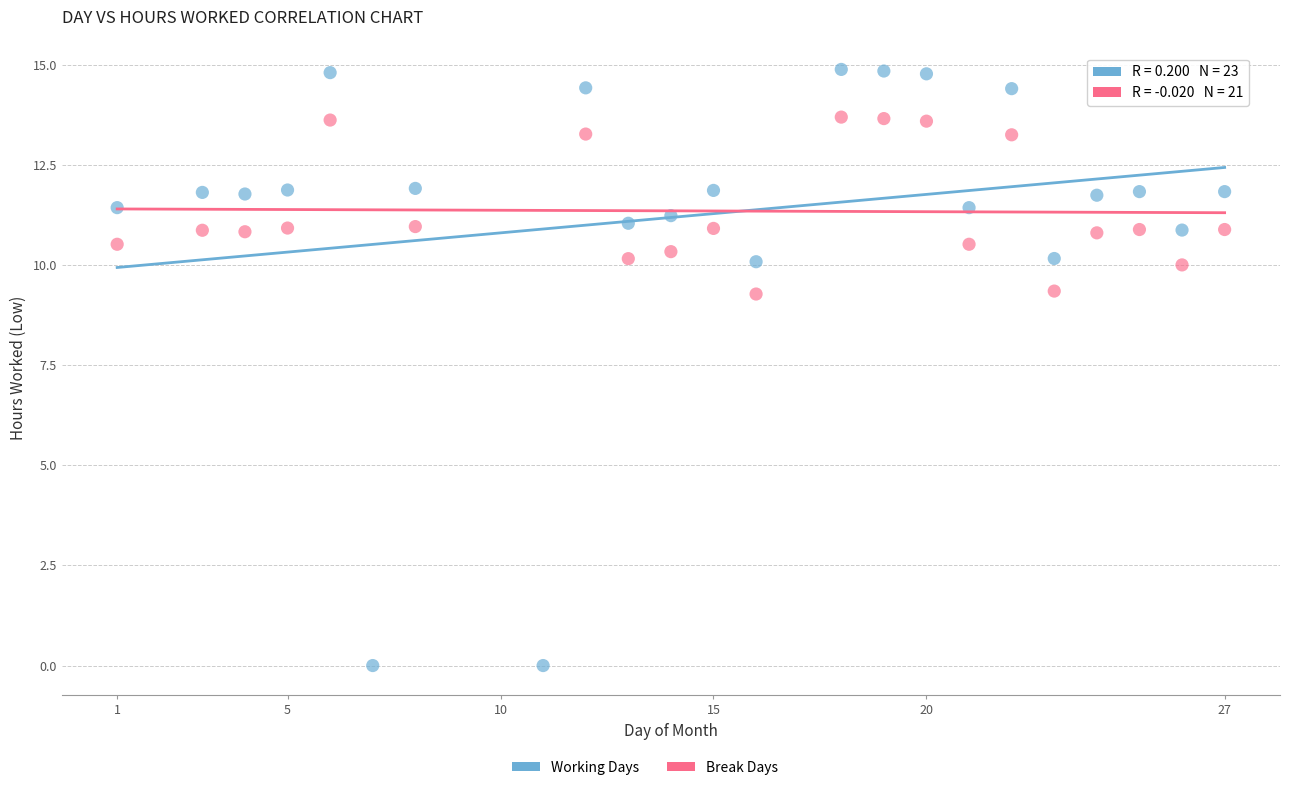

Which series contains the lowest Y value?

Working Days